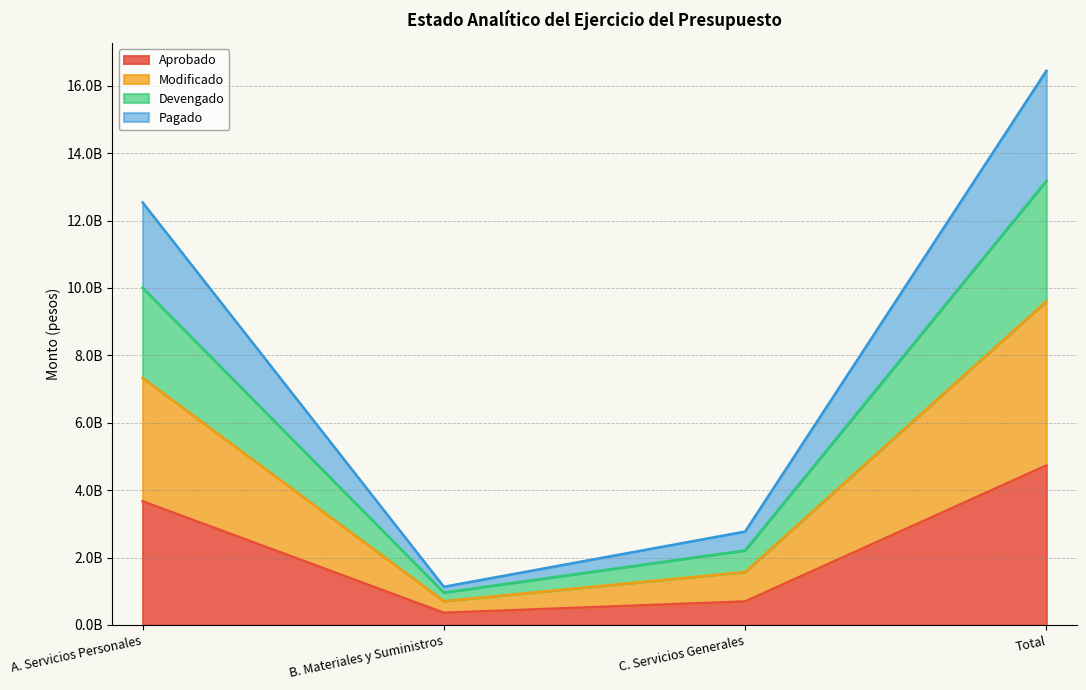

What is the label of the 3rd point from the right?

B. Materiales y Suministros